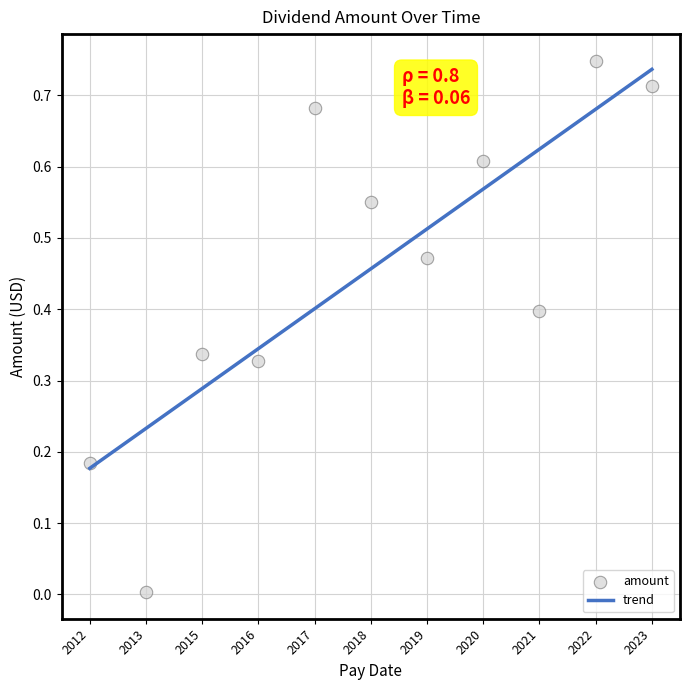

What is the change in value from 2015 to 2022?

+0.4